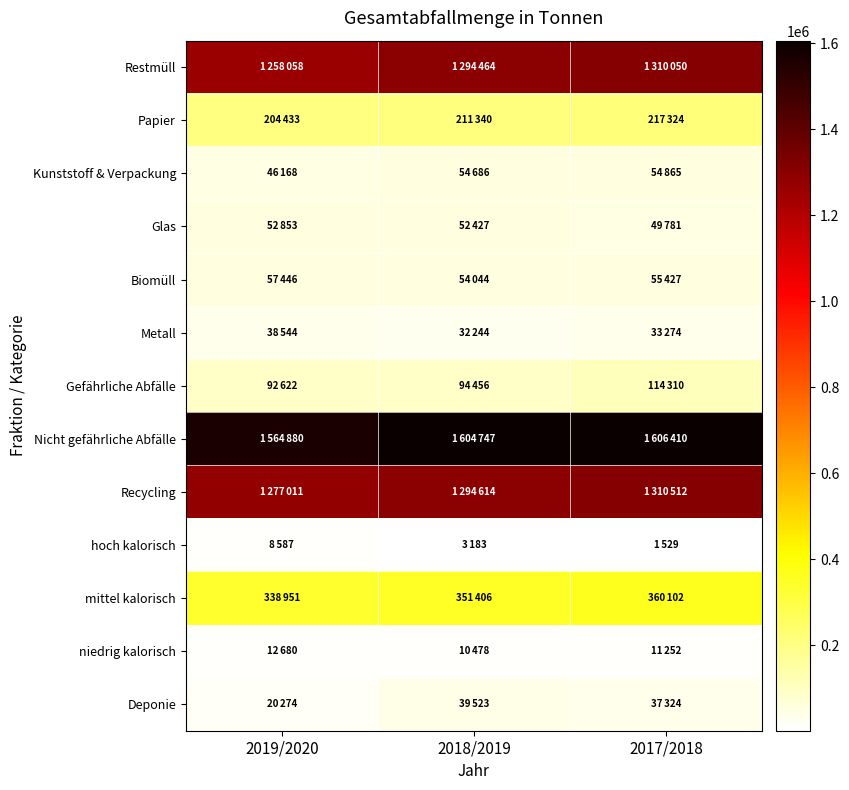

Reading left to right, list all the values displayed in this chart.

Restmüll: 2019/2020=1258058	2018/2019=1294464	2017/2018=1310050
Papier: 2019/2020=204433	2018/2019=211340	2017/2018=217324
Kunststoff & Verpackung: 2019/2020=46168	2018/2019=54686	2017/2018=54865
Glas: 2019/2020=52853	2018/2019=52427	2017/2018=49781
Biomüll: 2019/2020=57446	2018/2019=54044	2017/2018=55427
Metall: 2019/2020=38544	2018/2019=32244	2017/2018=33274
Gefährliche Abfälle: 2019/2020=92622	2018/2019=94456	2017/2018=114310
Nicht gefährliche Abfälle: 2019/2020=1564880	2018/2019=1604747	2017/2018=1606410
Recycling: 2019/2020=1277011	2018/2019=1294614	2017/2018=1310512
hoch kalorisch: 2019/2020=8587	2018/2019=3183	2017/2018=1529
mittel kalorisch: 2019/2020=338951	2018/2019=351406	2017/2018=360102
niedrig kalorisch: 2019/2020=12680	2018/2019=10478	2017/2018=11252
Deponie: 2019/2020=20274	2018/2019=39523	2017/2018=37324